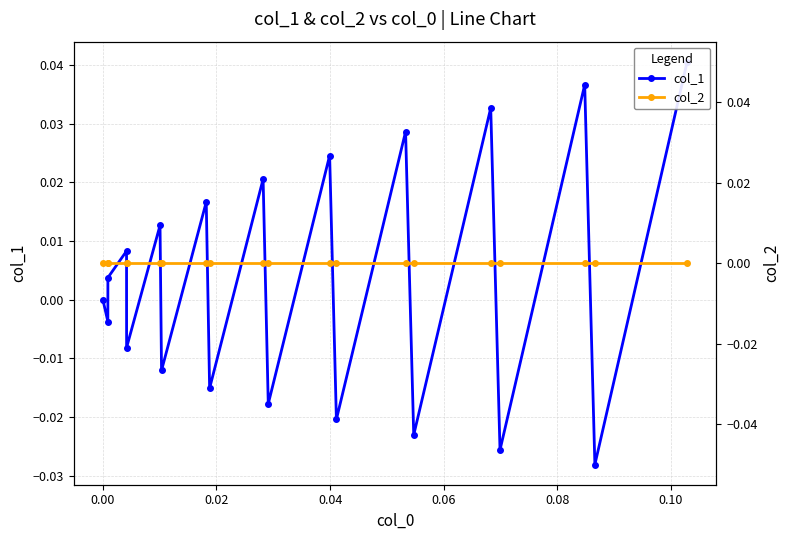

How many interior local peaks does the col_1 series have?

8